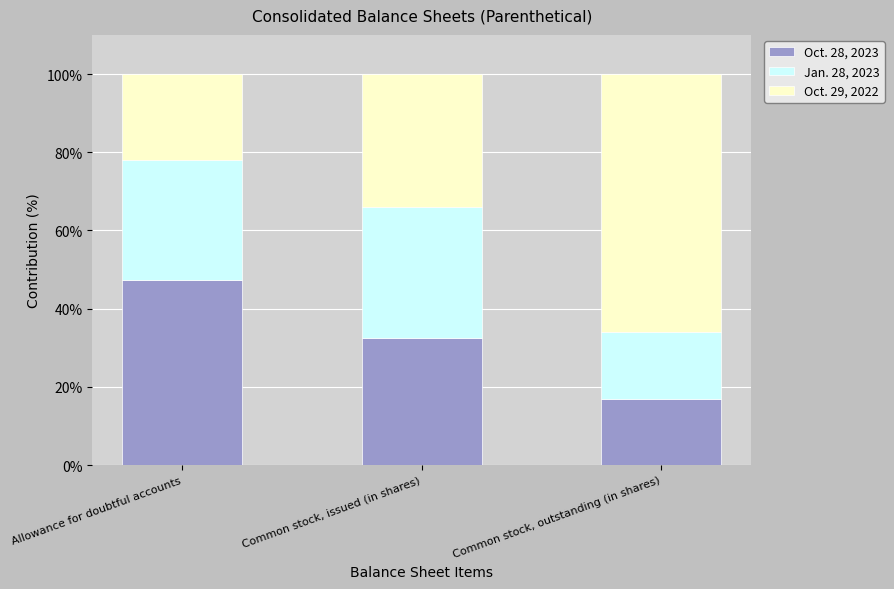

What is the maximum value for Oct. 28, 2023?

47.3